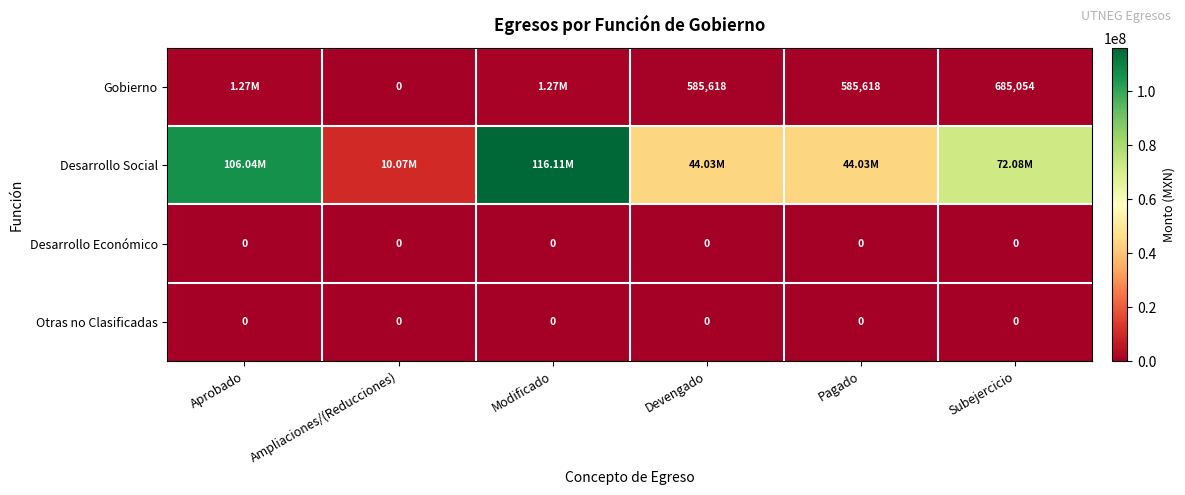

Is the value of Gobierno at Subejercicio greater than the value of Desarrollo Económico at Pagado?

Yes